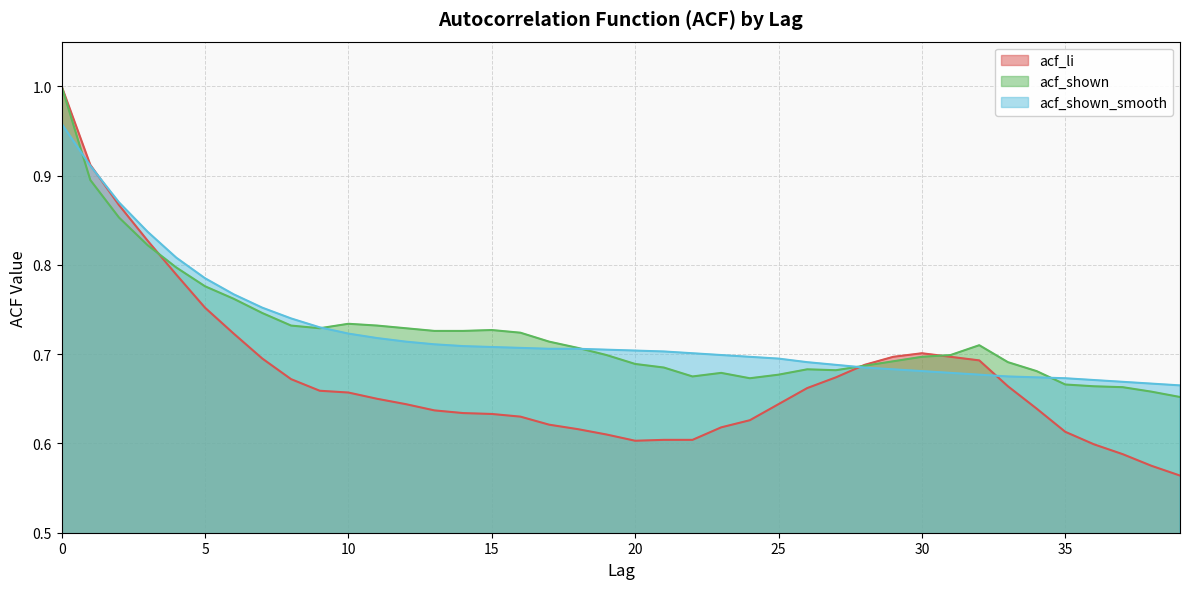

At which category does the chart reach its minimum across all series?

39